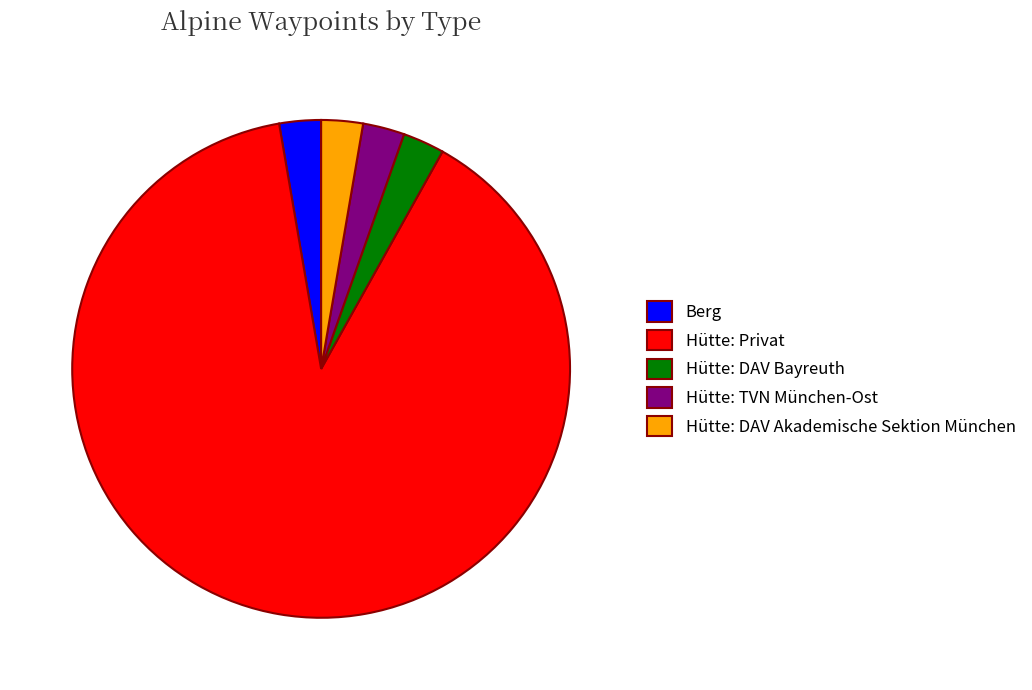

What is the ratio of the value at Hütte: DAV Bayreuth to the value at Berg?

1.0